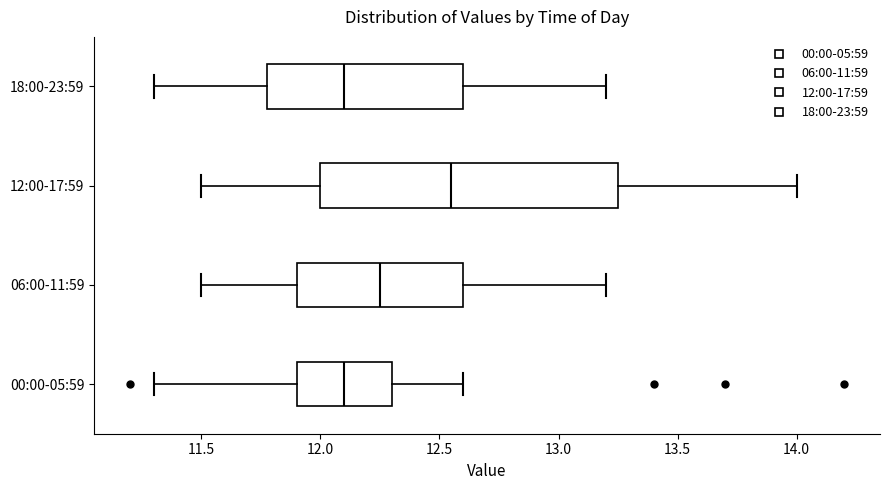

Reading bottom to top, transcribe this box plot: for each box, give where its median line is, the range the box spans, and where its two whiskers end, as read against the x-axis. The values are not printed on the chart, so give them approximately, as read against the axis.

00:00-05:59: median 12.10, box 11.90 to 12.30, whiskers 11.30 to 12.60
06:00-11:59: median 12.25, box 11.90 to 12.60, whiskers 11.50 to 13.20
12:00-17:59: median 12.55, box 12.00 to 13.25, whiskers 11.50 to 14.00
18:00-23:59: median 12.10, box 11.80 to 12.60, whiskers 11.30 to 13.20